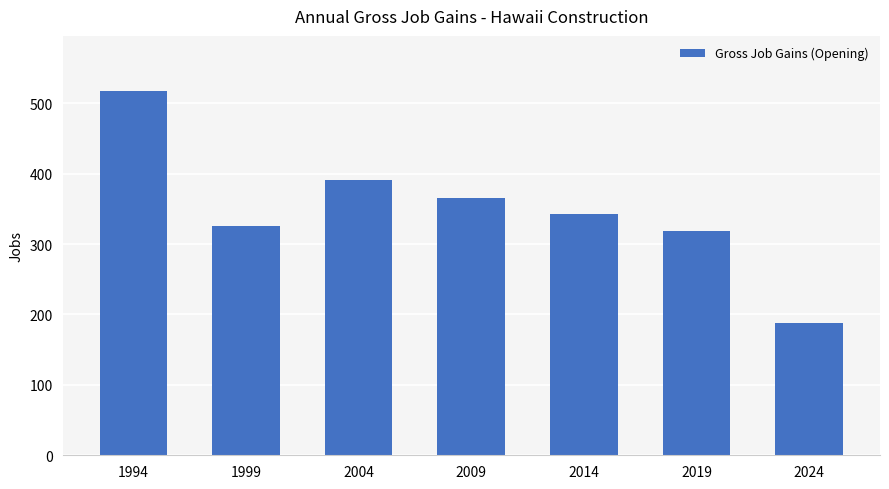

What is the average value?

350